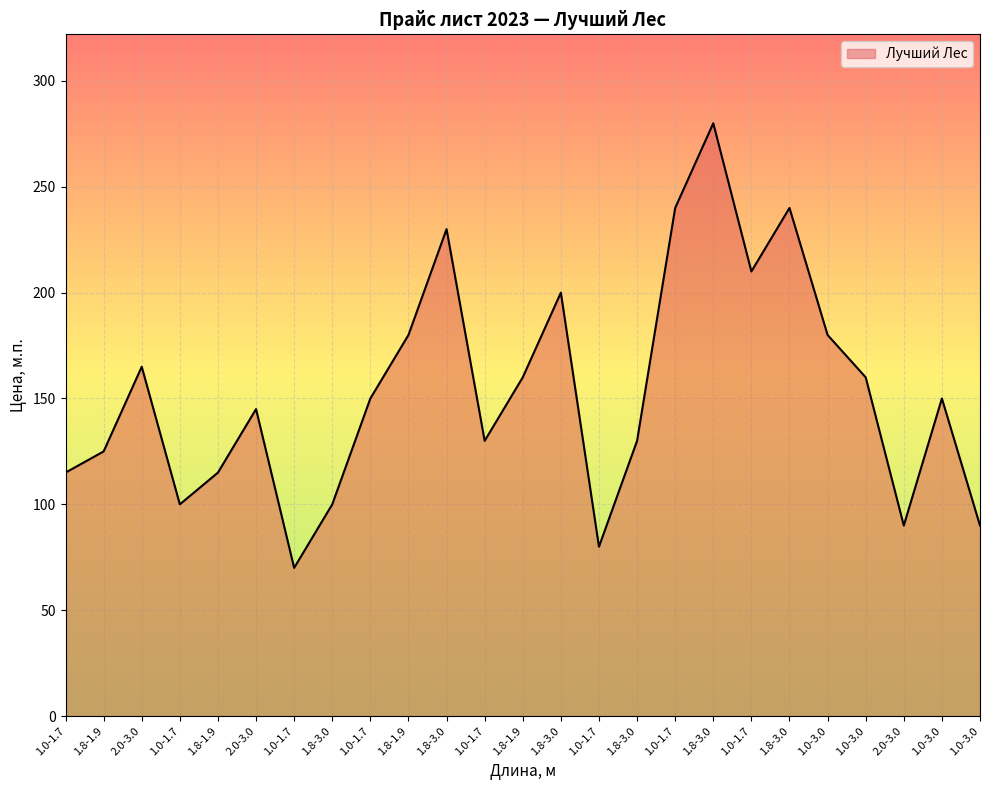

What is the label of the 4th point from the left?

1.0-1.7